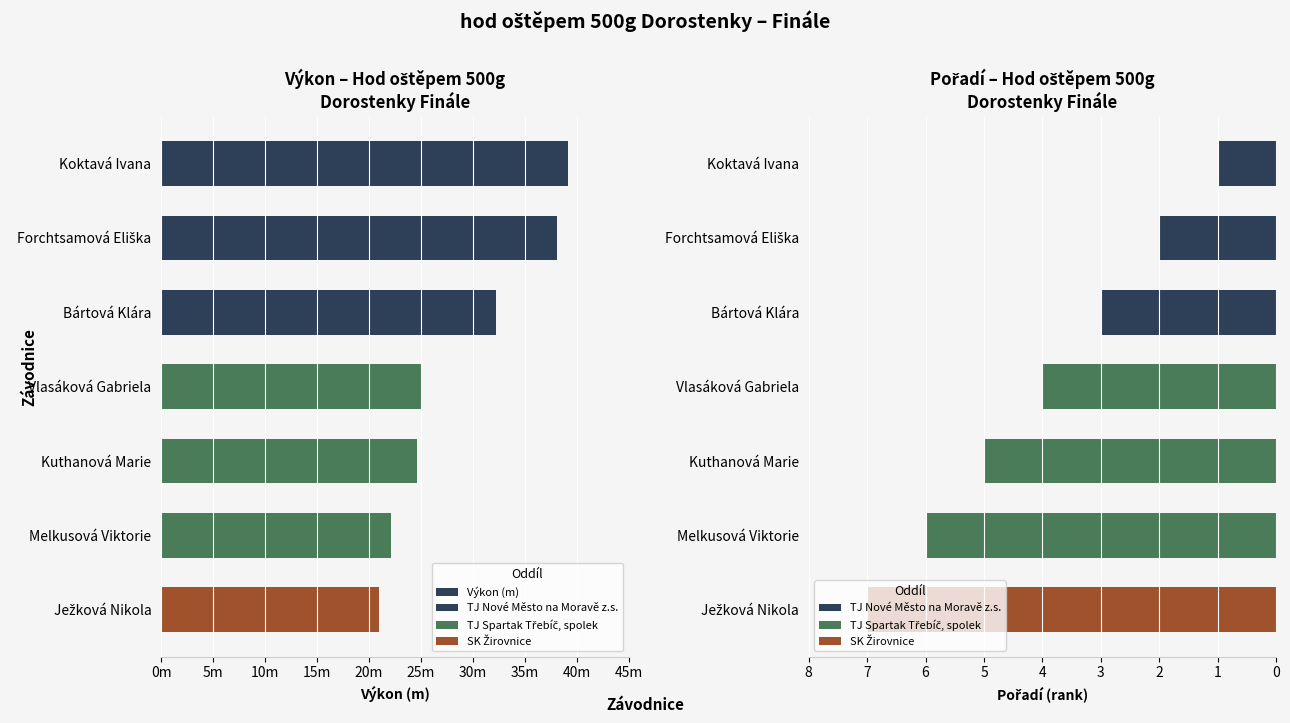

Which label corresponds to the largest value in the chart?

Koktavá Ivana